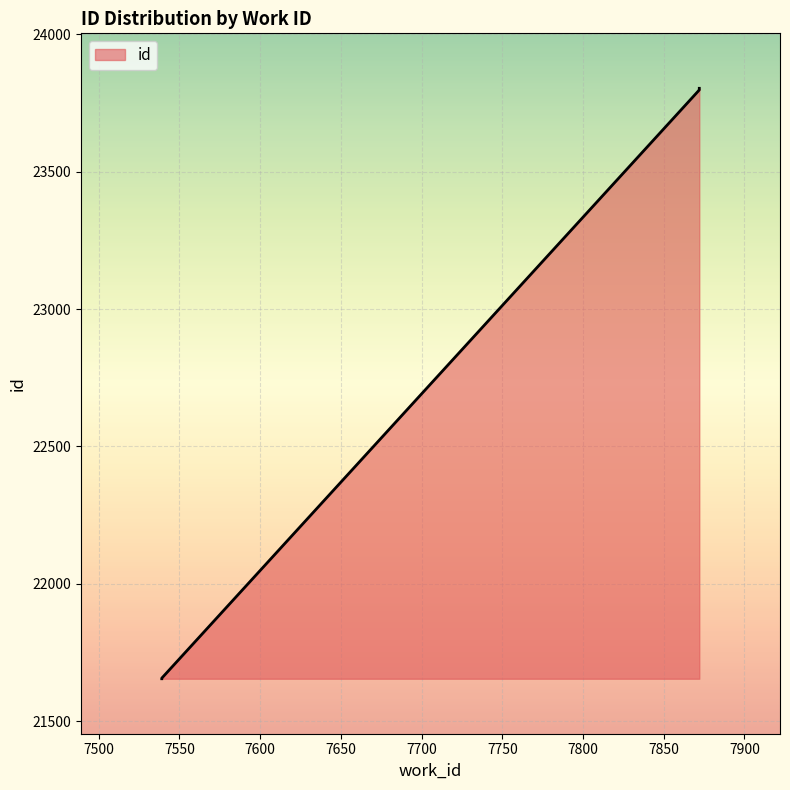

Which has a higher value, 7872 or 7539?

7872